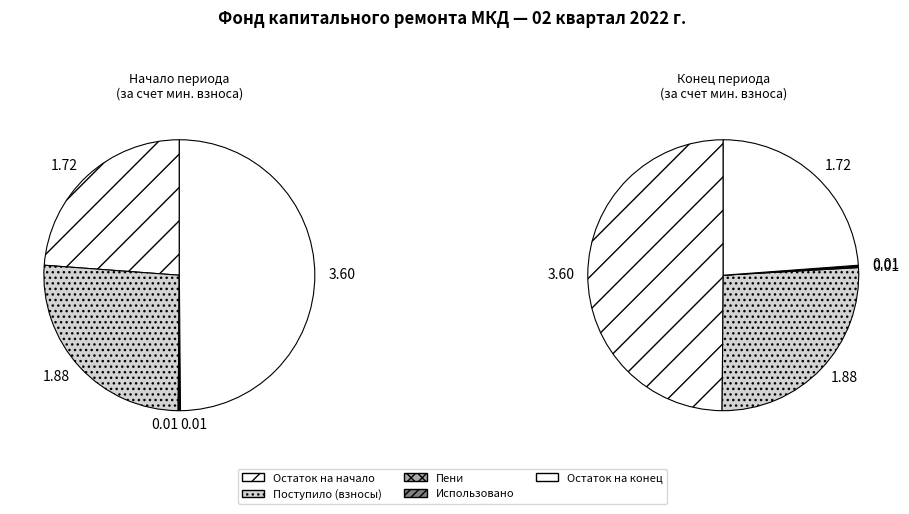

The Поступило всего slice represents 26% of the pie. True or false?

True